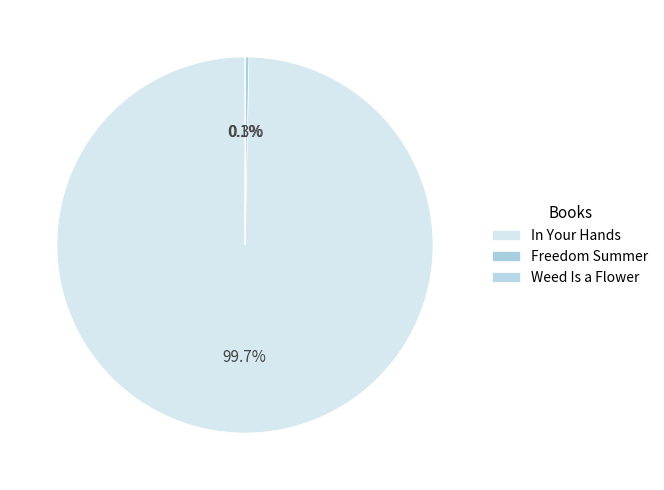

Is it true that Freedom Summer is 1% of the pie?

False